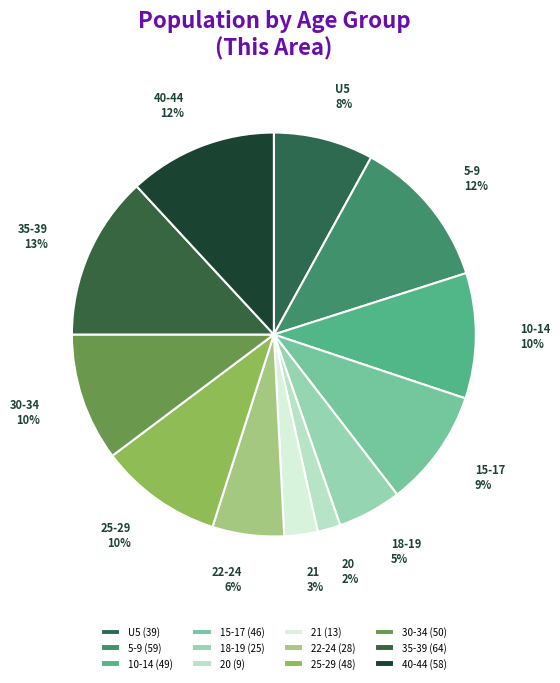

The 30-34 slice represents 10% of the pie. True or false?

True